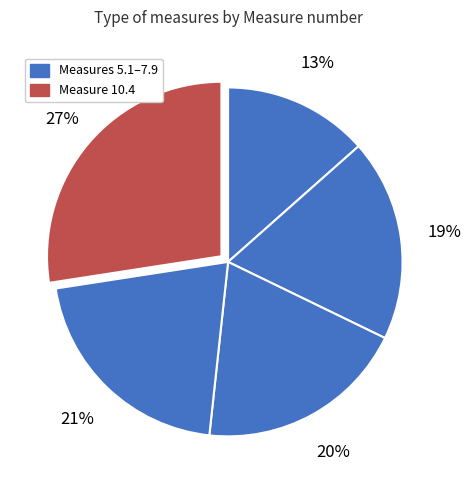

How many segments does this pie chart have?

5